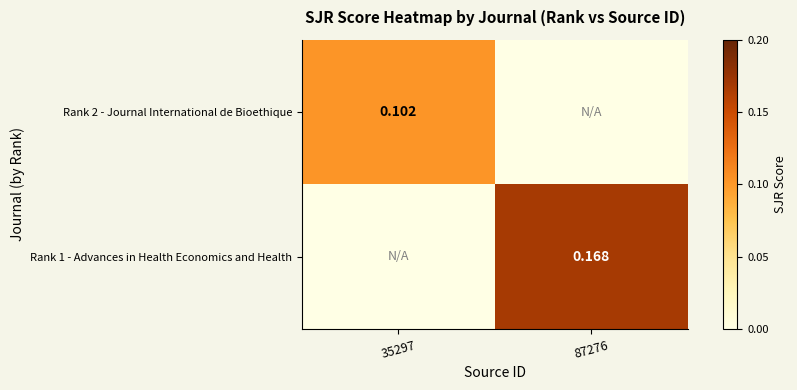

Rank the series at 87276 from highest to lowest value.

Rank 1 - Advances in Health Economics and Health, Rank 2 - Journal International de Bioethique